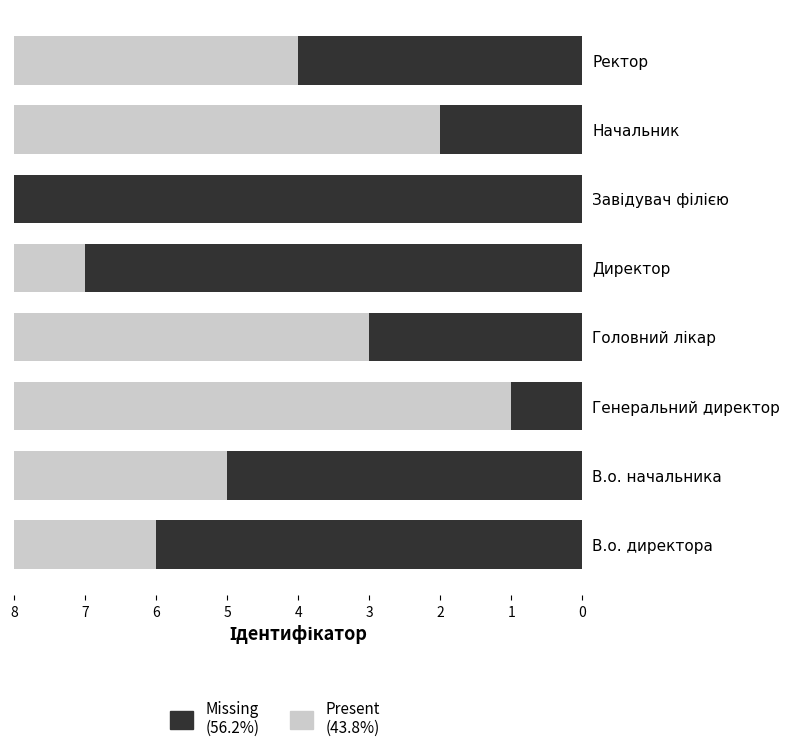

What is the total value across all series at Ректор?

8